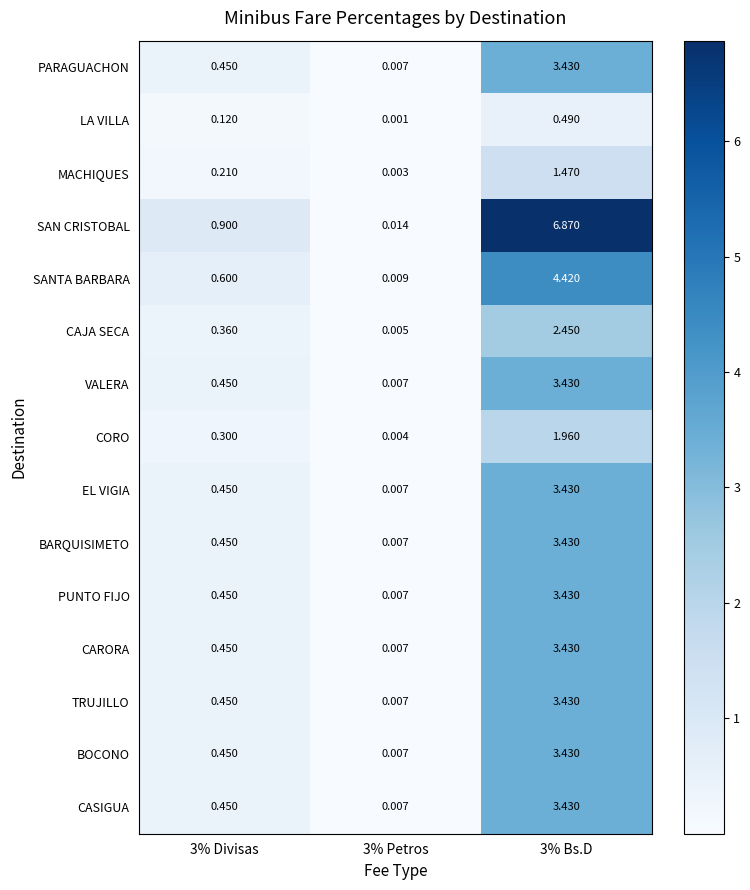

Which series changed the most between 3% Petros and 3% Bs.D?

SAN CRISTOBAL